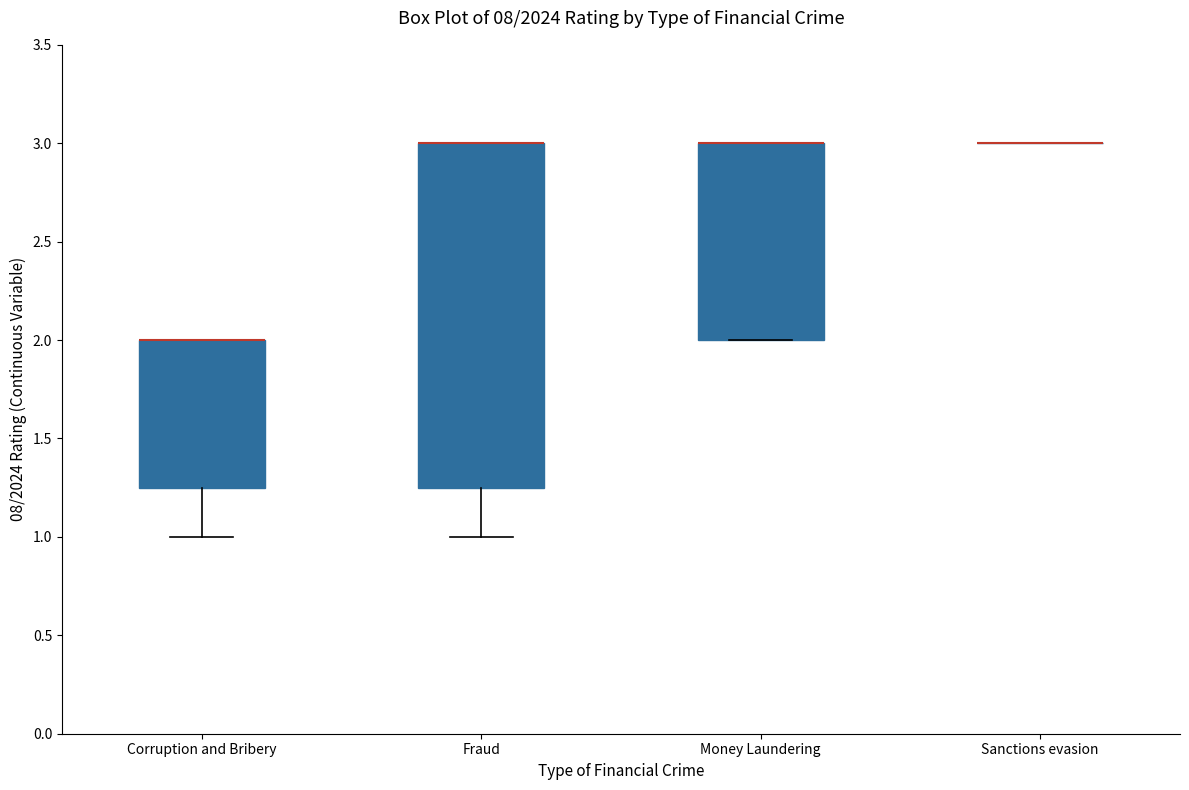

Reading left to right, transcribe this box plot: for each box, give where its median line is, the range the box spans, and where its two whiskers end, as read against the y-axis. The values are not printed on the chart, so give them approximately, as read against the axis.

Corruption and Bribery: median 2.00 (drawn on the box's upper edge), box 1.25 to 2.00, whiskers 1.00 to 2.00
Fraud: median 3.00 (drawn on the box's upper edge), box 1.25 to 3.00, whiskers 1.00 to 3.00
Money Laundering: median 3.00 (drawn on the box's upper edge), box 2.00 to 3.00, whiskers 2.00 to 3.00
Sanctions evasion: box collapsed to a line at 3.00, whiskers 3.00 to 3.00